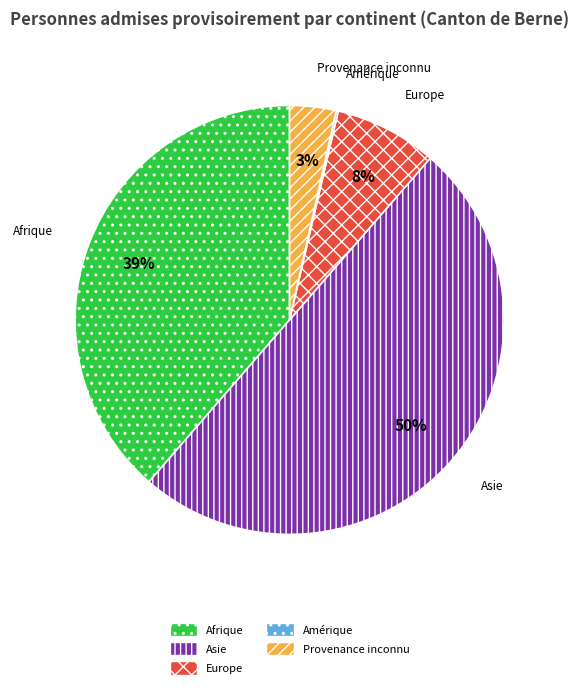

To the nearest percent, what is the difference between the Asie and Afrique slice percentages?

11%